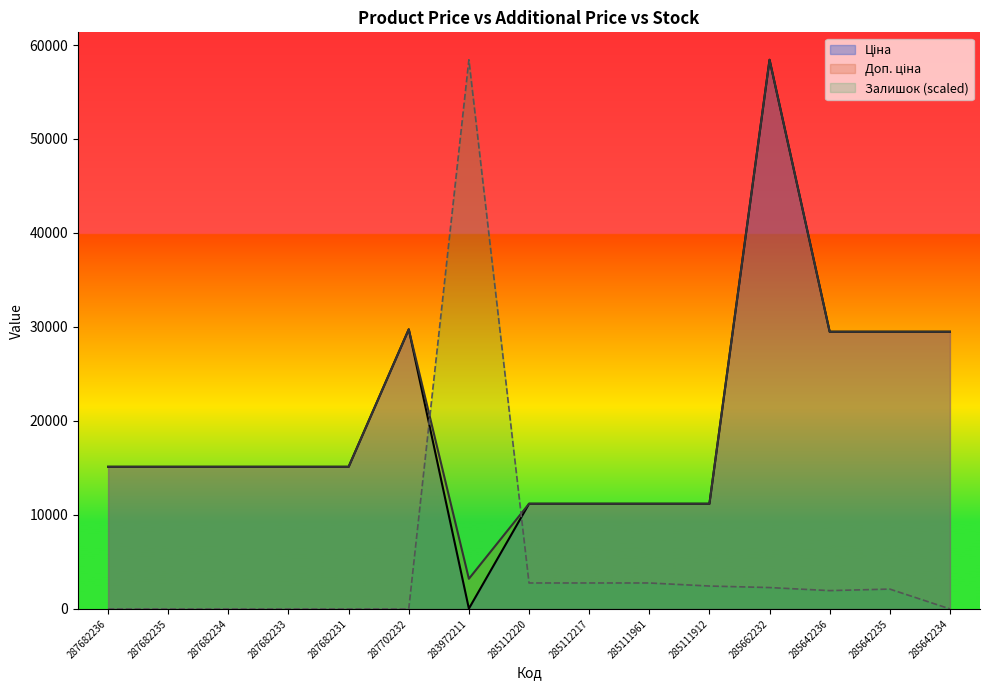

Is the value of Ціна at 287702232 greater than the value of Залишок at 285112217?

Yes